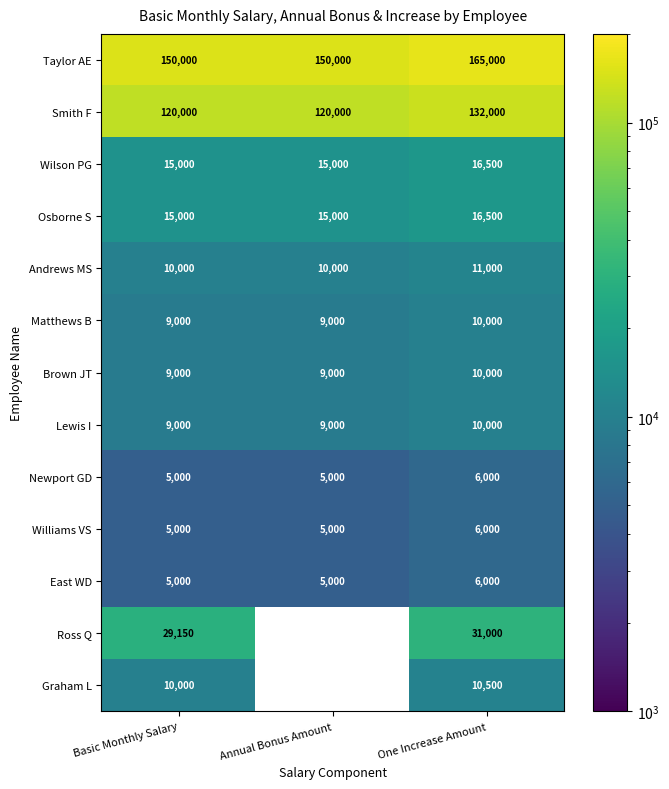

Which has a higher value, Basic Monthly Salary or Annual Bonus Amount?

Basic Monthly Salary